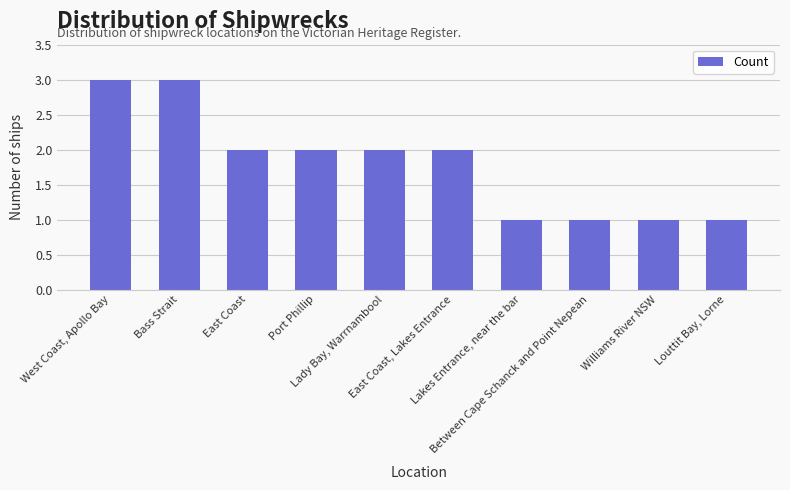

What is the minimum value shown in the chart?

1